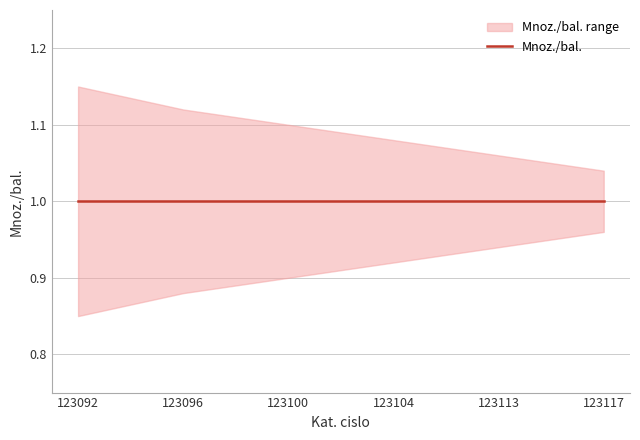

What is the difference between the maximum and minimum values in the upper series?

0.1